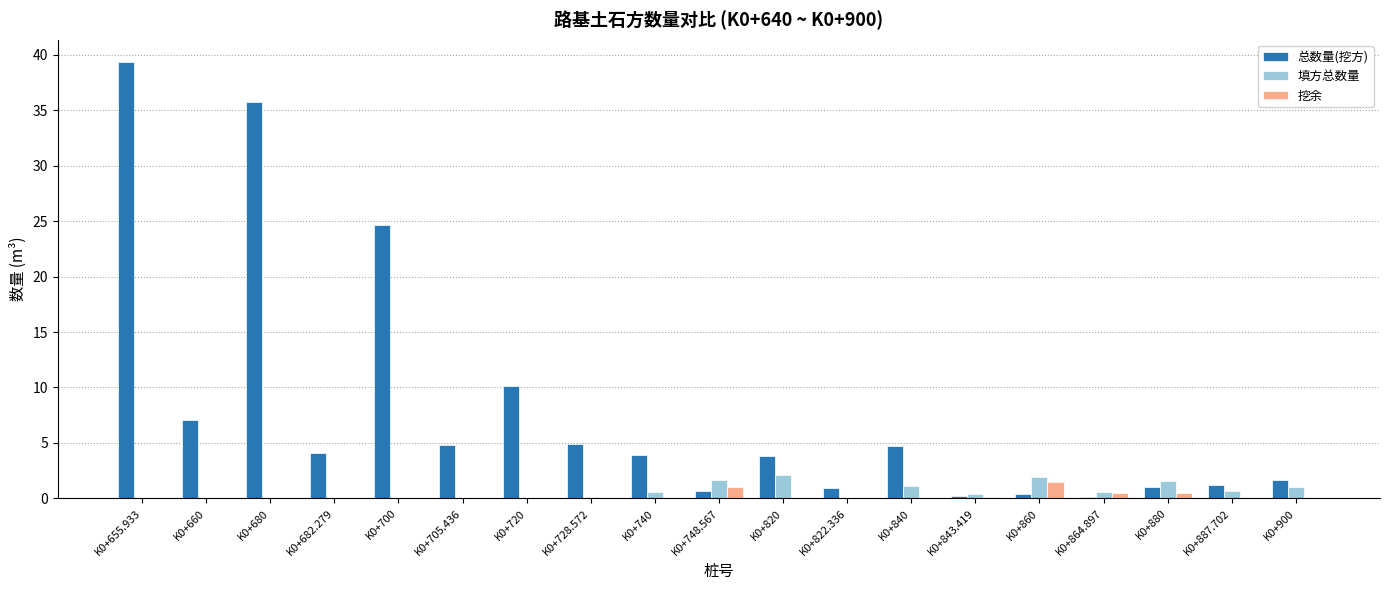

What is the average value of the 挖余 series?

0.2